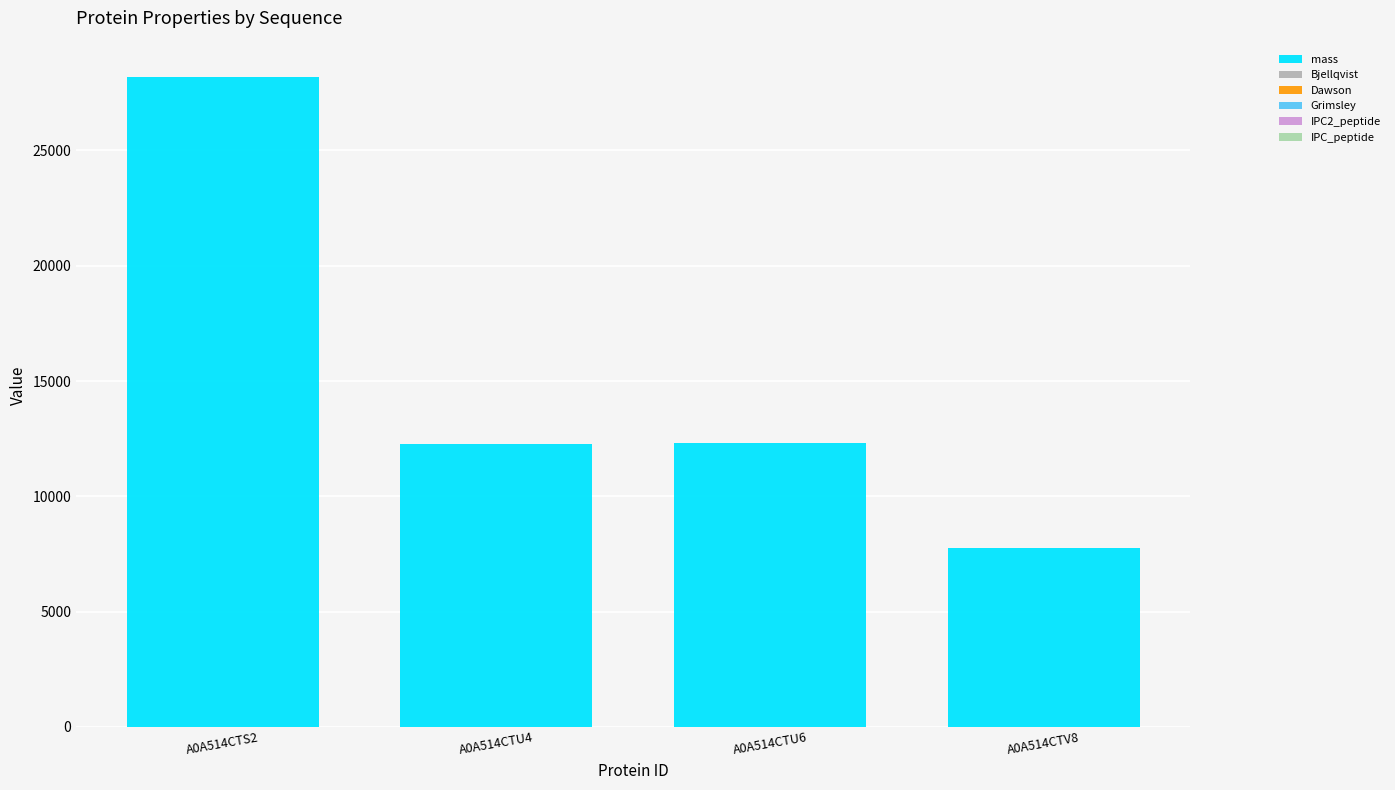

The value of mass at A0A514CTU6 is 12320.9. True or false?

True